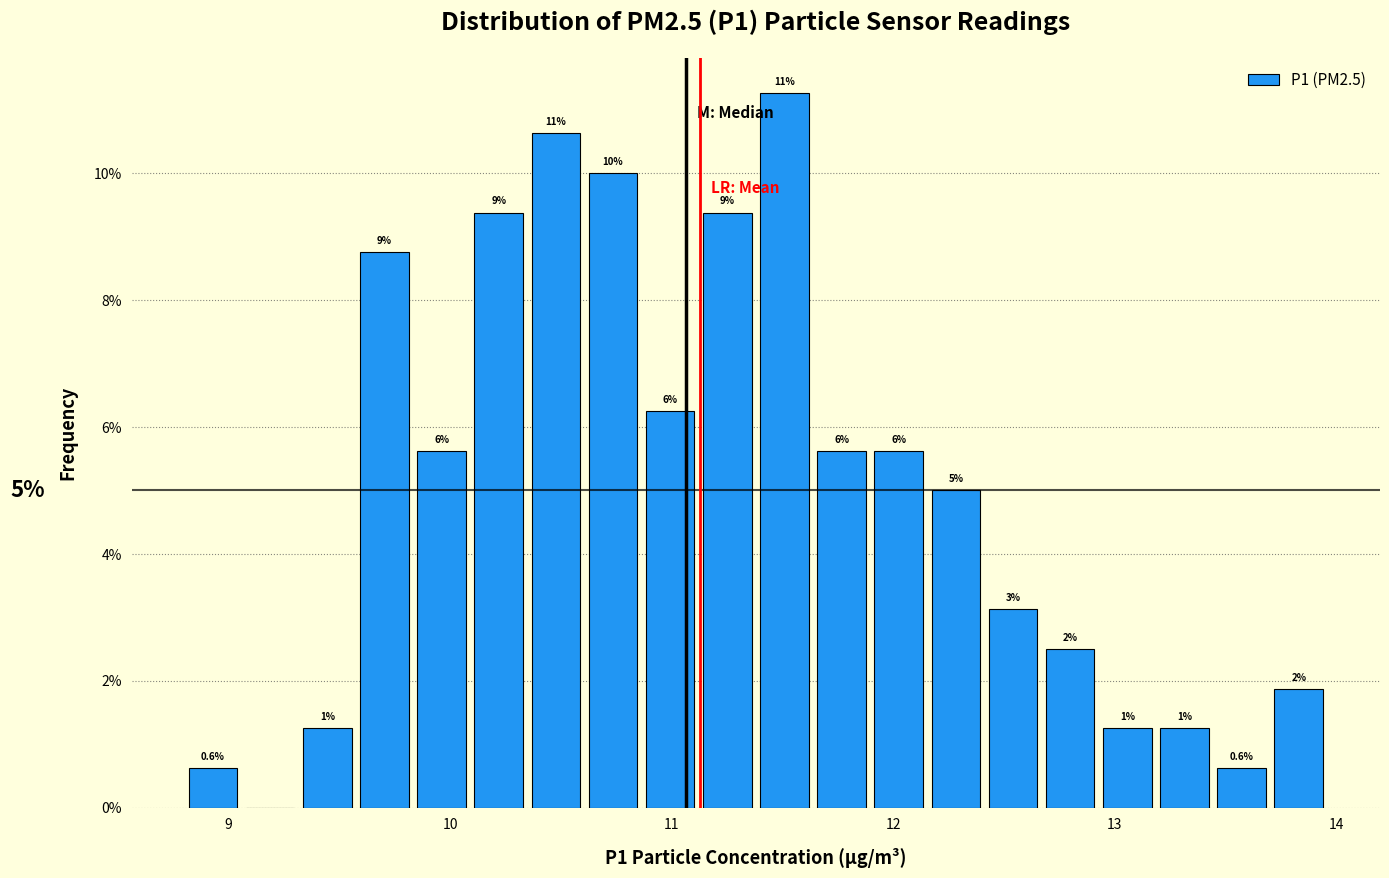

Around what value on the x-axis is the tallest bar? Give the approximate position of its centre, as read against the axis.

11.5